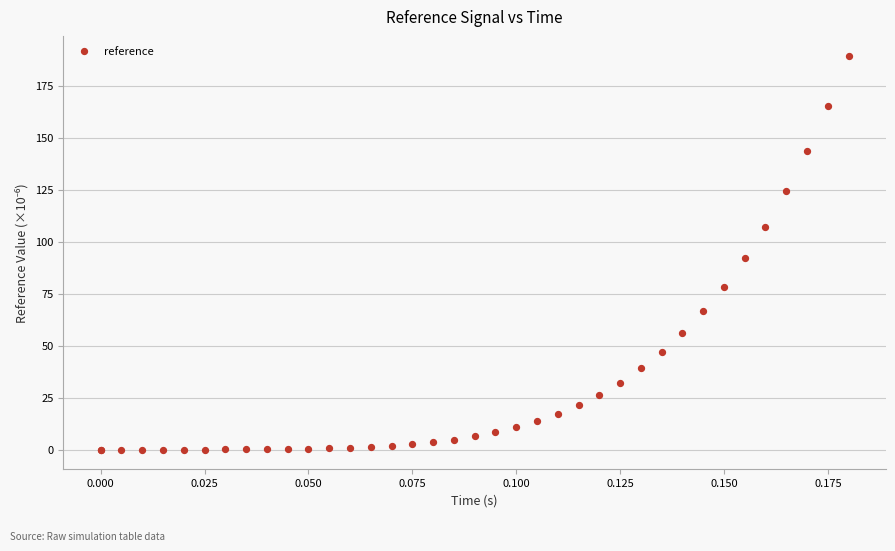

What Y value in the scatter plot is closest to 94?

91.9